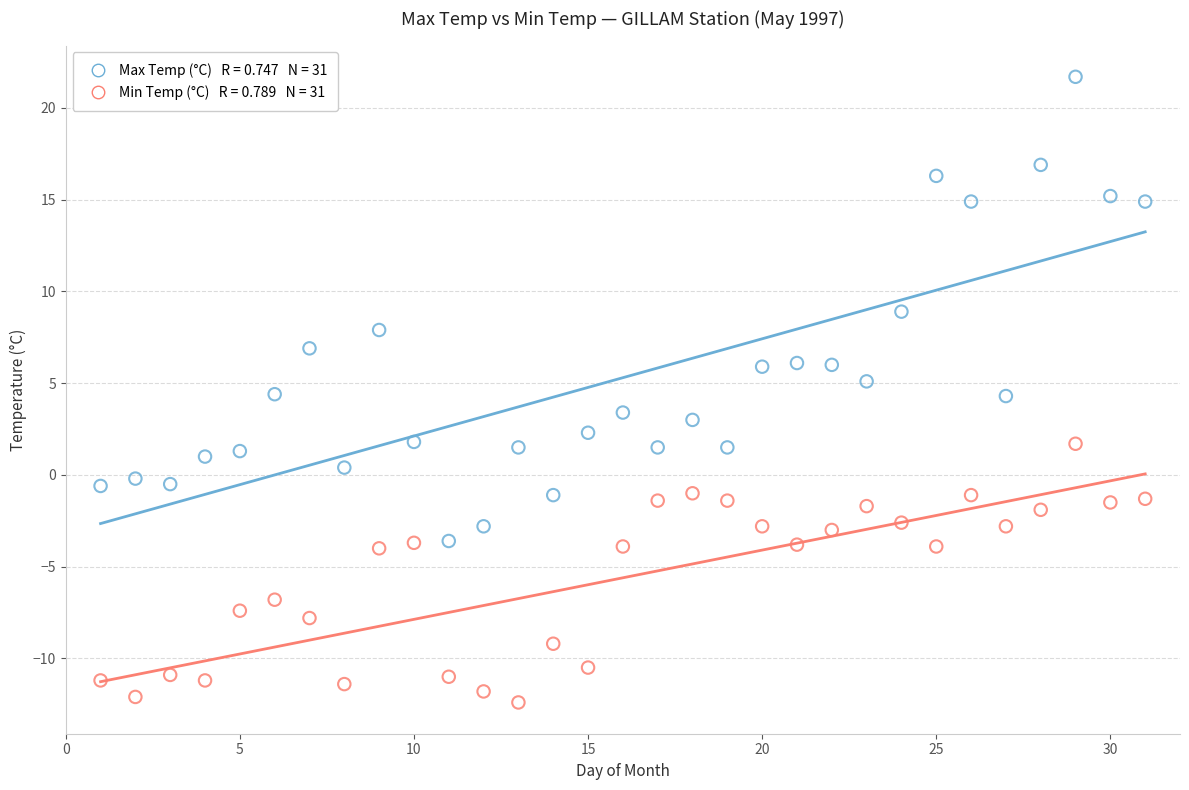

Across all data points, what is the range of X values (max minus min)?

30.0